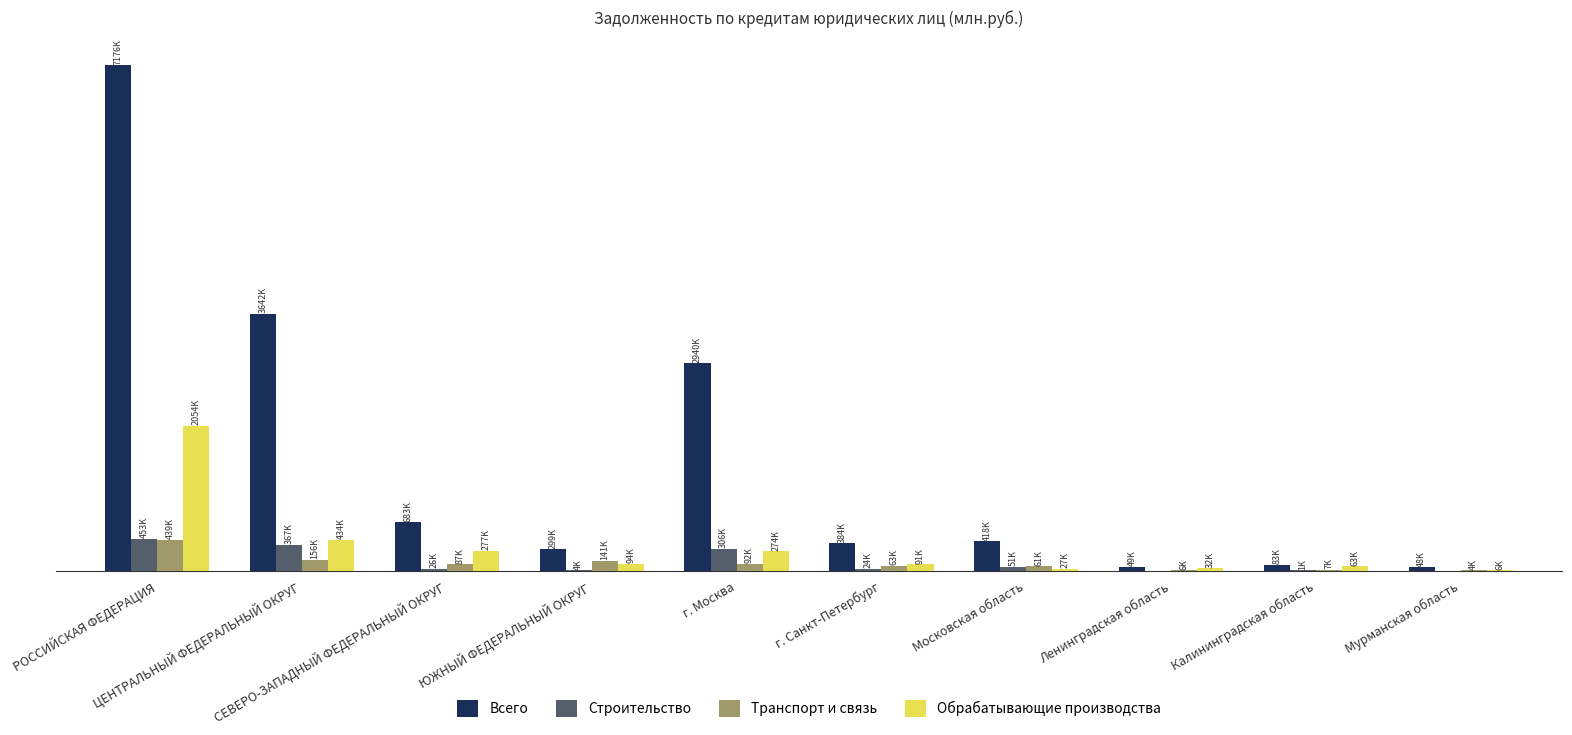

Are the bars horizontal?

No